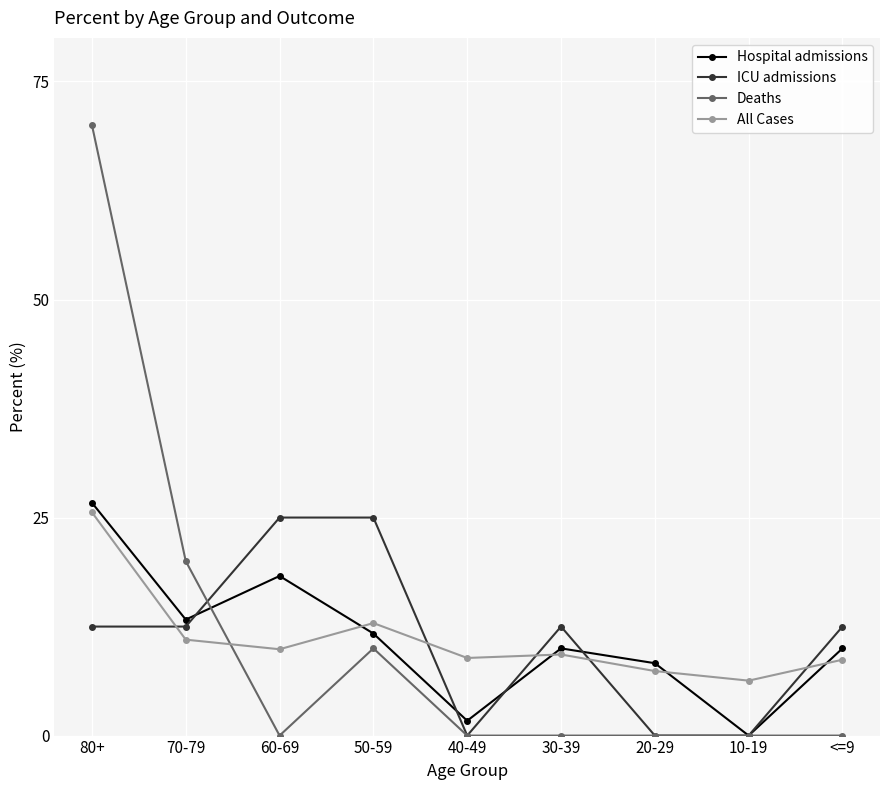

The value of Hospital admissions at 30-39 is 10.0. True or false?

True